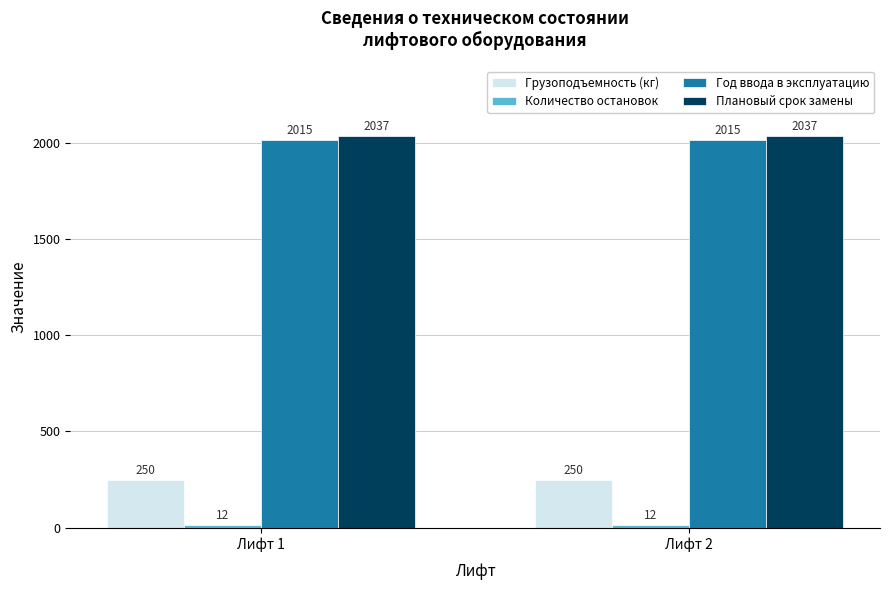

What is the maximum value for Грузоподъемность (кг)?

250